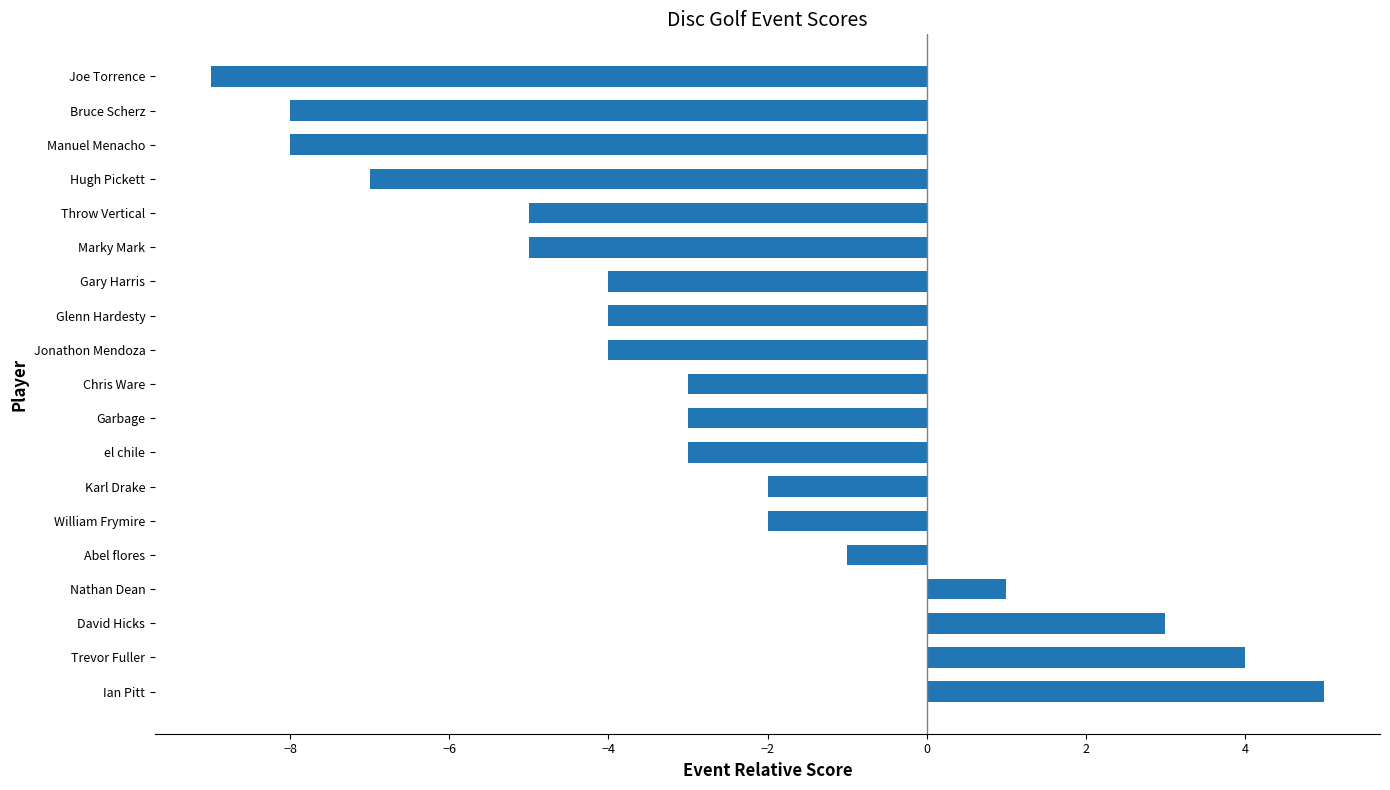

What is the difference between the maximum and minimum values?

14